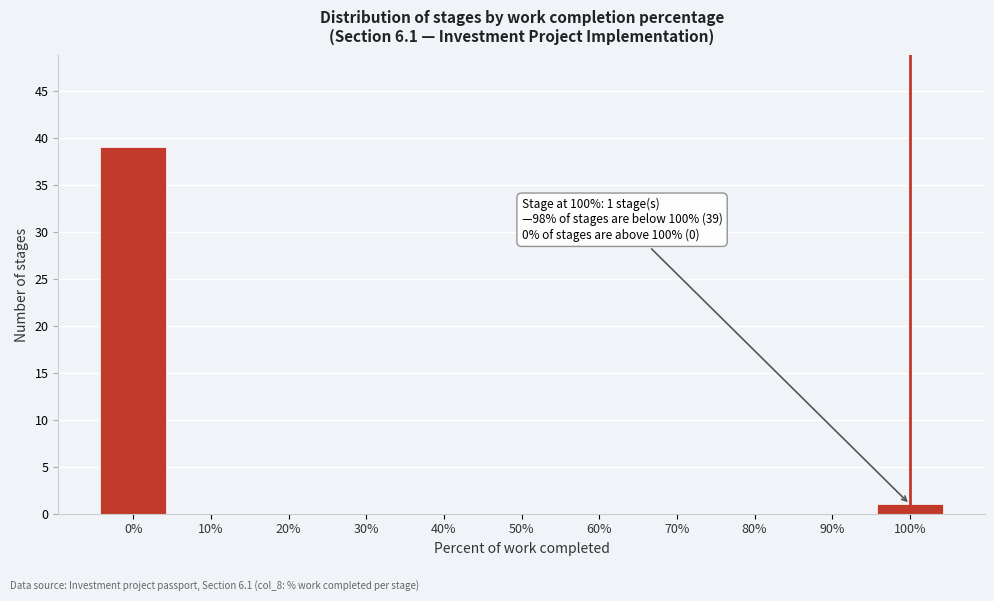

Reading right to left, list all the values displayed in this chart.

100%=1	90%=0	80%=0	70%=0	60%=0	50%=0	40%=0	30%=0	20%=0	10%=0	0%=39